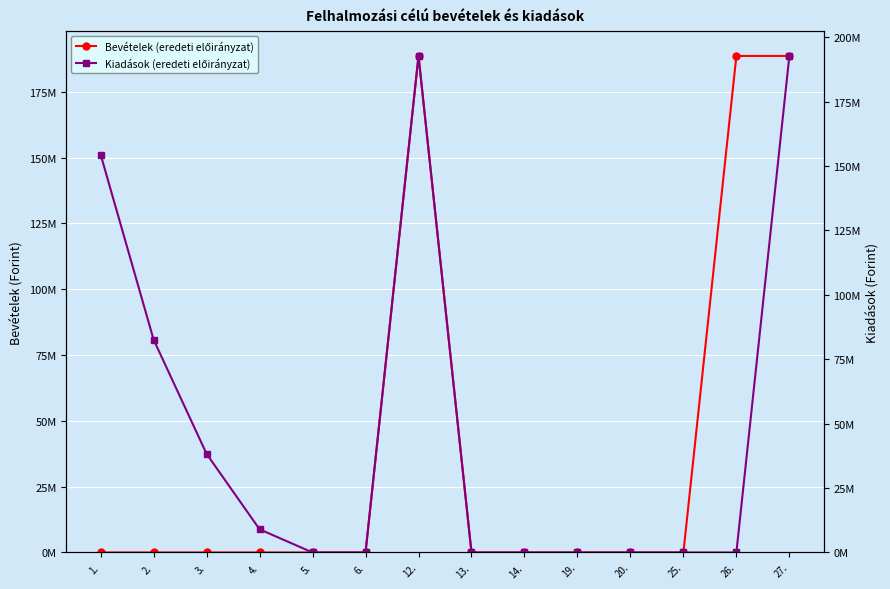

What is the average value of the Bevételek (eredeti előirányzat) series?

40422447